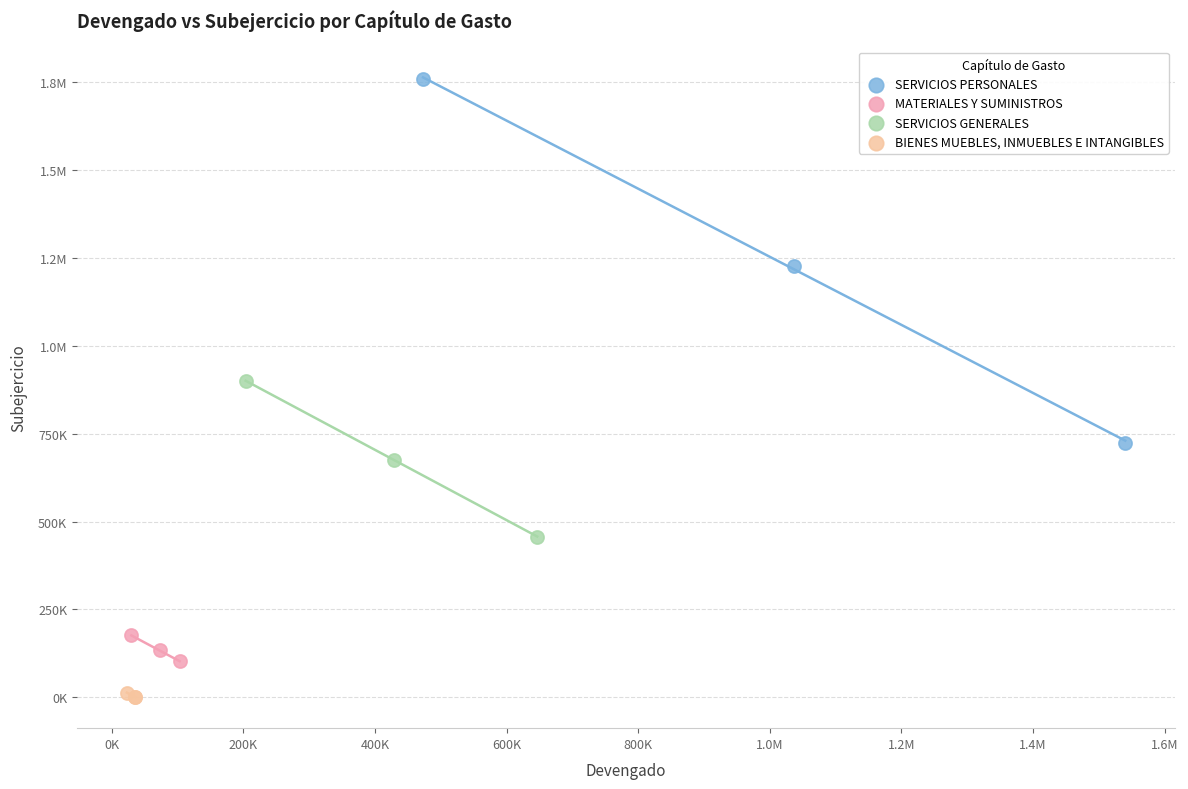

What are all the series names shown in the legend?

SERVICIOS PERSONALES, MATERIALES Y SUMINISTROS, SERVICIOS GENERALES, BIENES MUEBLES, INMUEBLES E INTANGIBLES